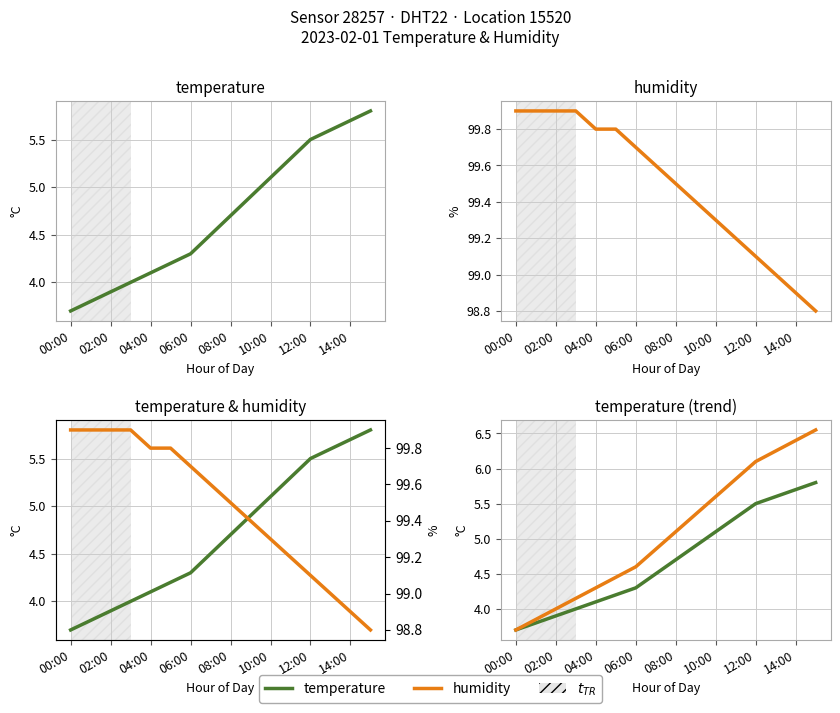

Reading left to right, extract all data points from this chart.

temperature: 3.7	3.8	3.9	4.0	4.1	4.2	4.3	4.5	4.7	4.9	5.1	5.3	5.5	5.6	5.7	5.8
humidity: 99.9	99.9	99.9	99.9	99.8	99.8	99.7	99.6	99.5	99.4	99.3	99.2	99.1	99.0	98.9	98.8